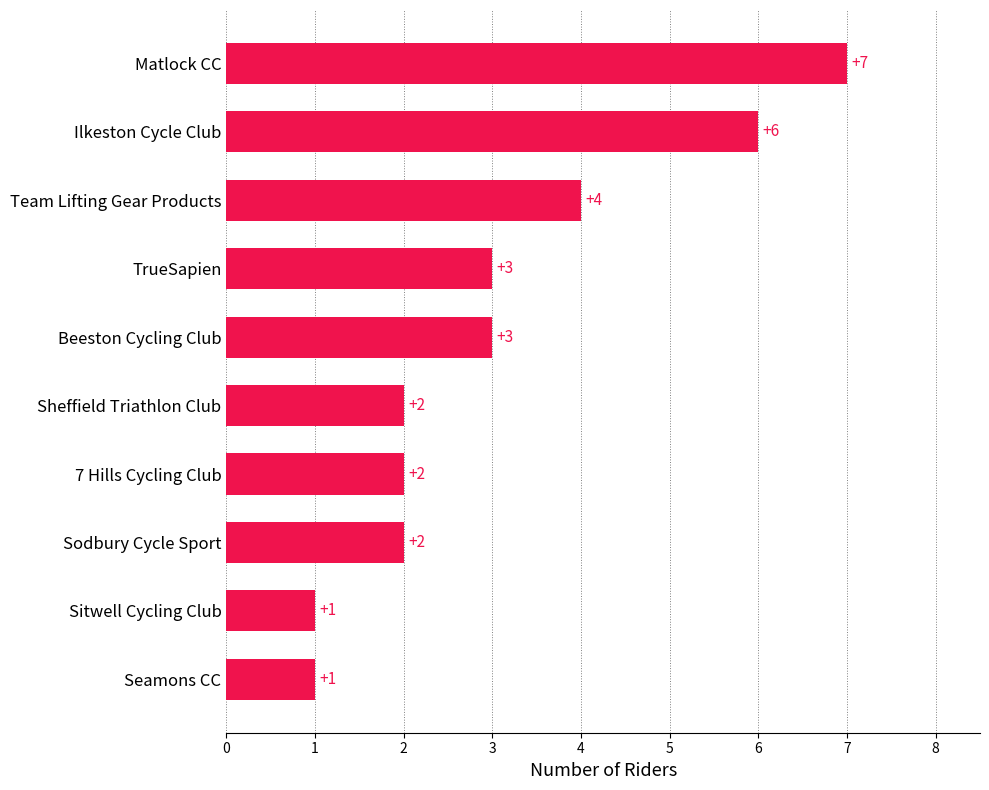

What is the difference between the maximum and minimum values?

6